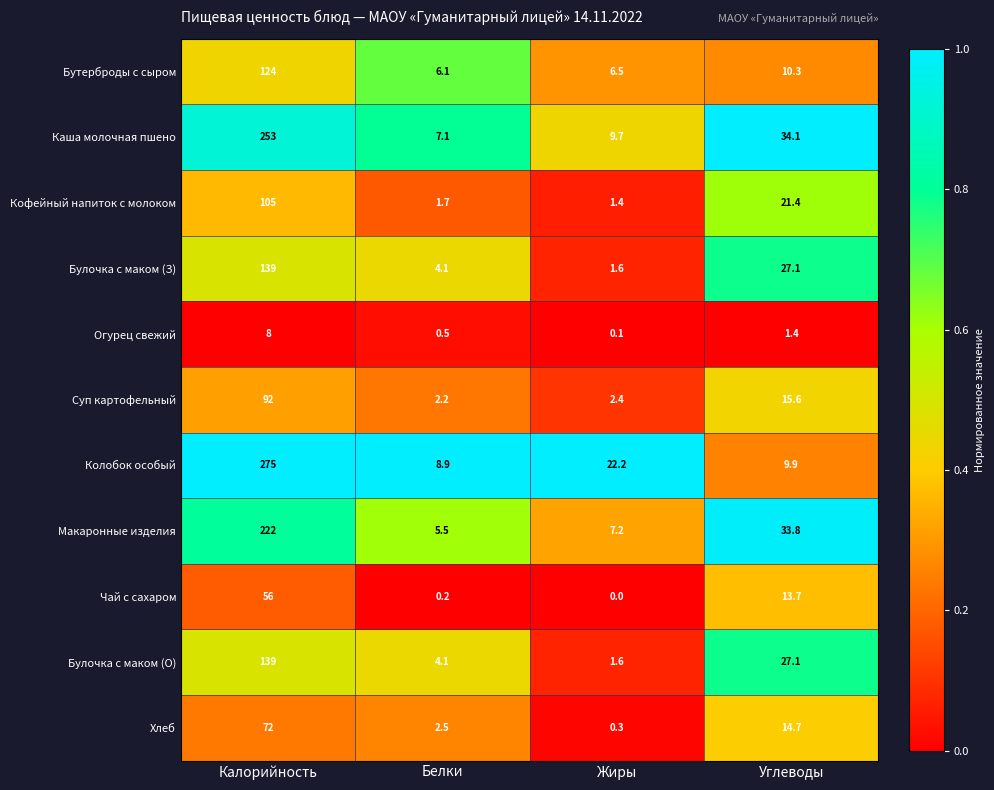

Which series has the largest range (max minus min)?

Колобок особый